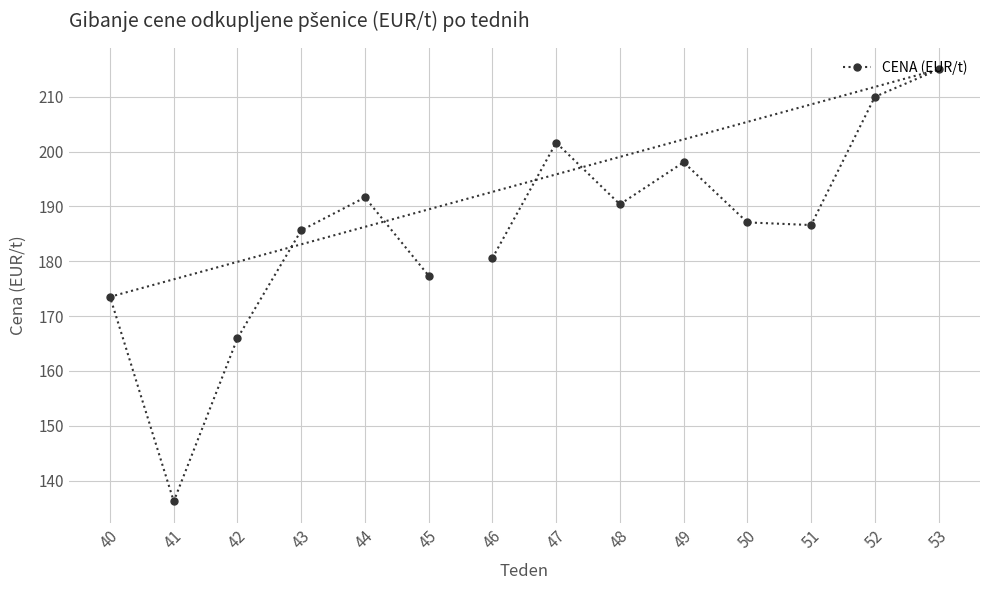

What is the smallest value displayed?

136.2